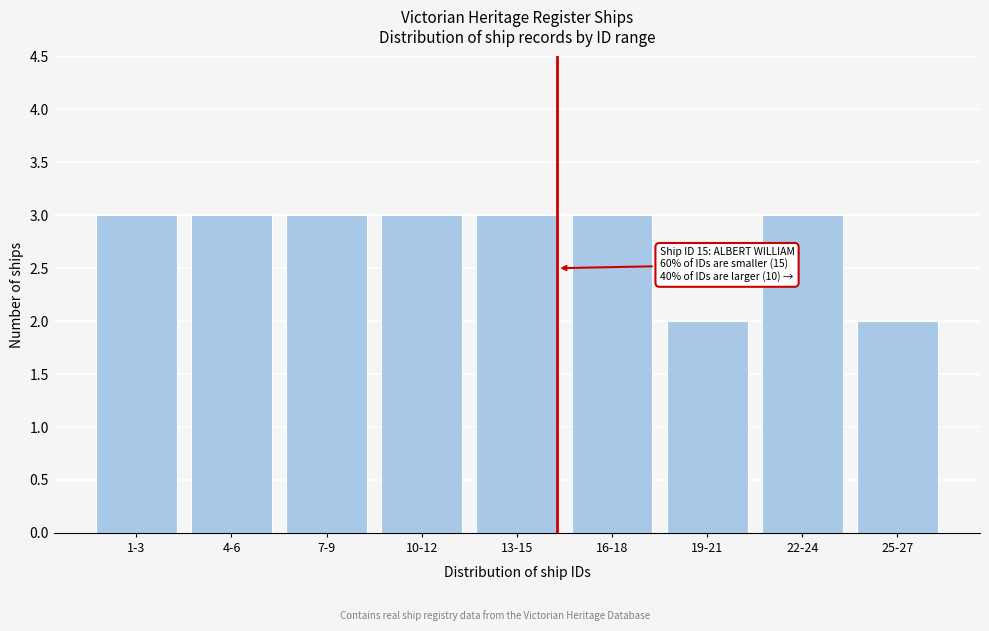

Reading left to right, list all the values displayed in this chart.

1-3=3	4-6=3	7-9=3	10-12=3	13-15=3	16-18=3	19-21=2	22-24=3	25-27=2